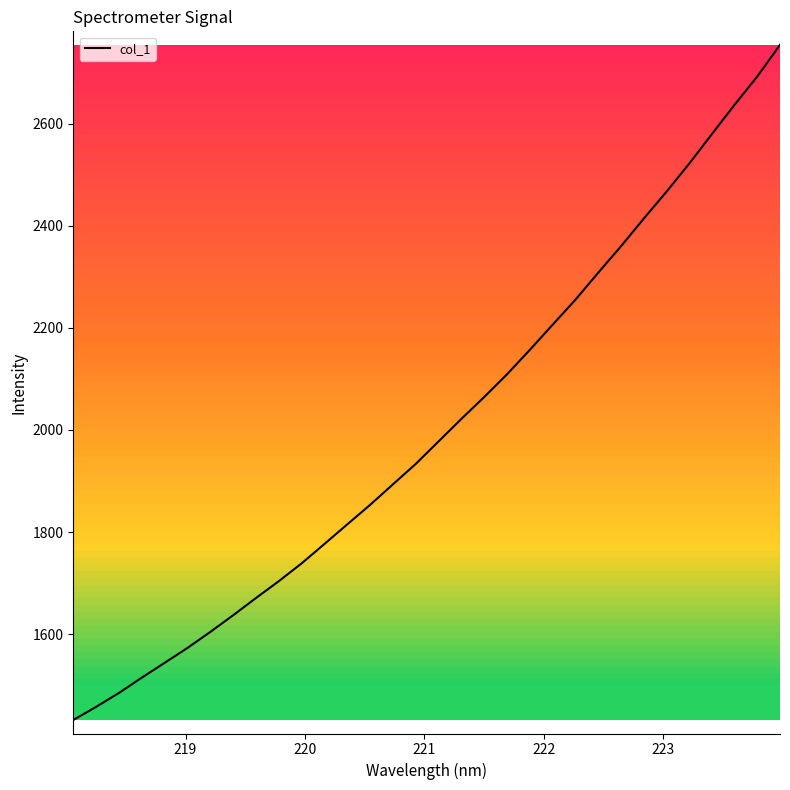

What is the smallest value displayed?

1431.9